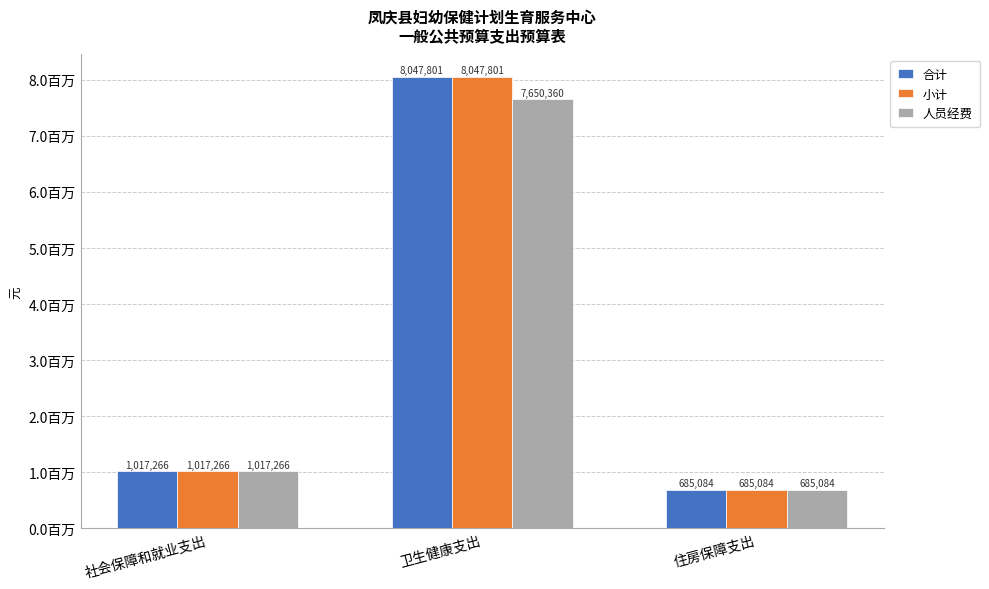

True or false: 小计 has a value of 1153188.5 at 住房保障支出.

False